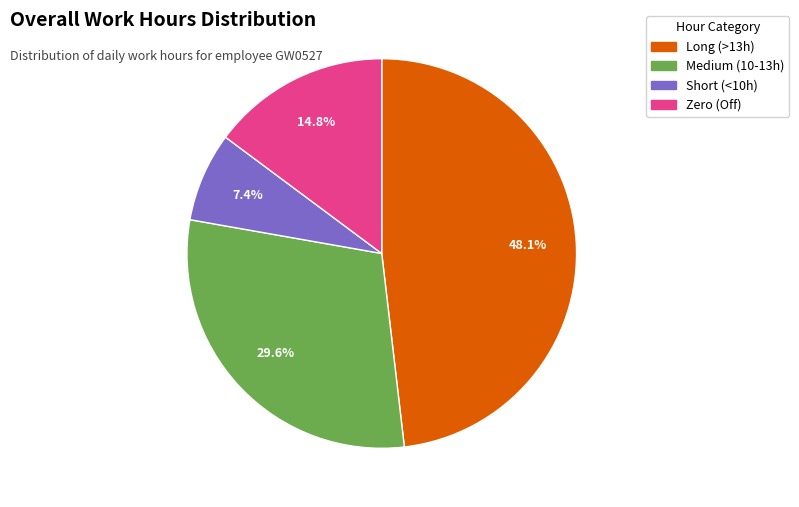

Is there any slice that represents more than half of the pie?

No